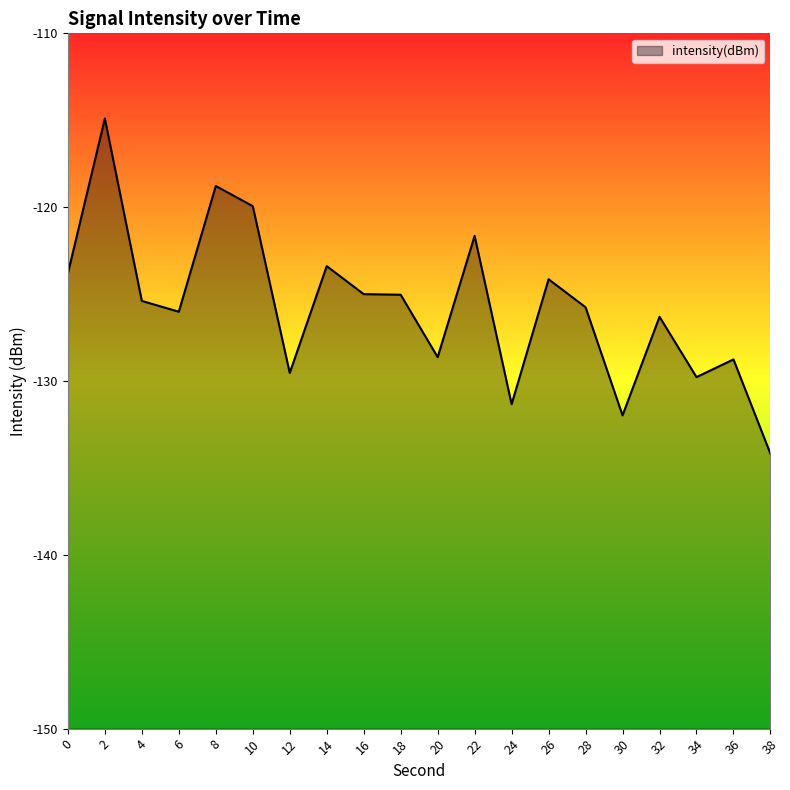

The value at 30 is -132.0. True or false?

True